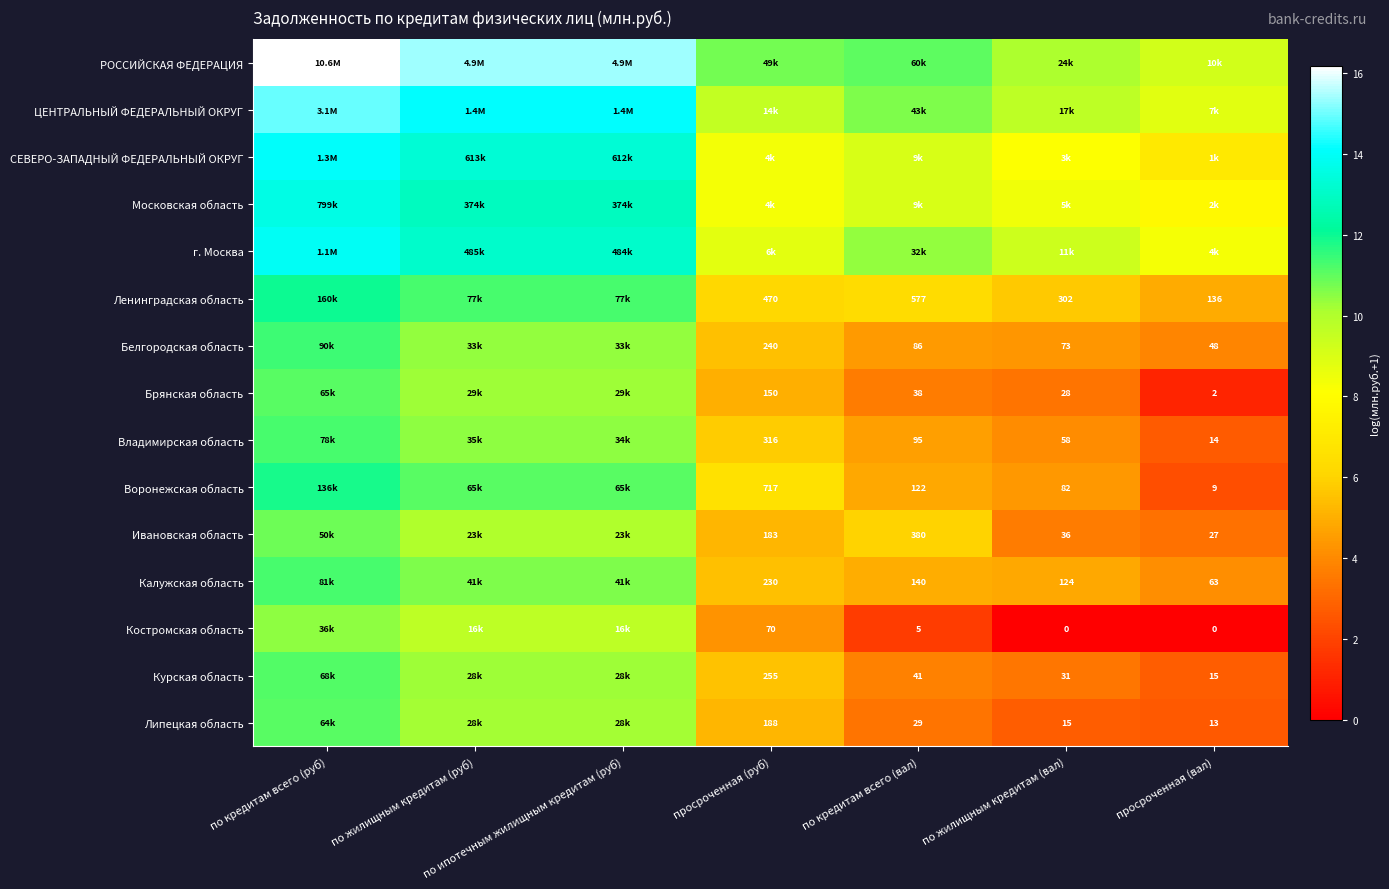

Is the value of Брянская область at просроченная (вал) greater than the value of Костромская область at просроченная (вал)?

Yes